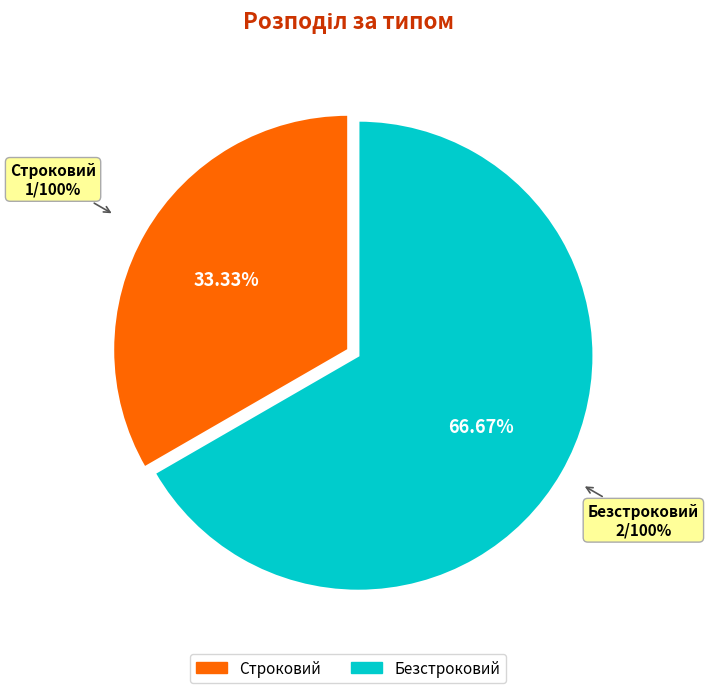

What is the ratio of the value at Строковий to the value at Безстроковий?

0.5